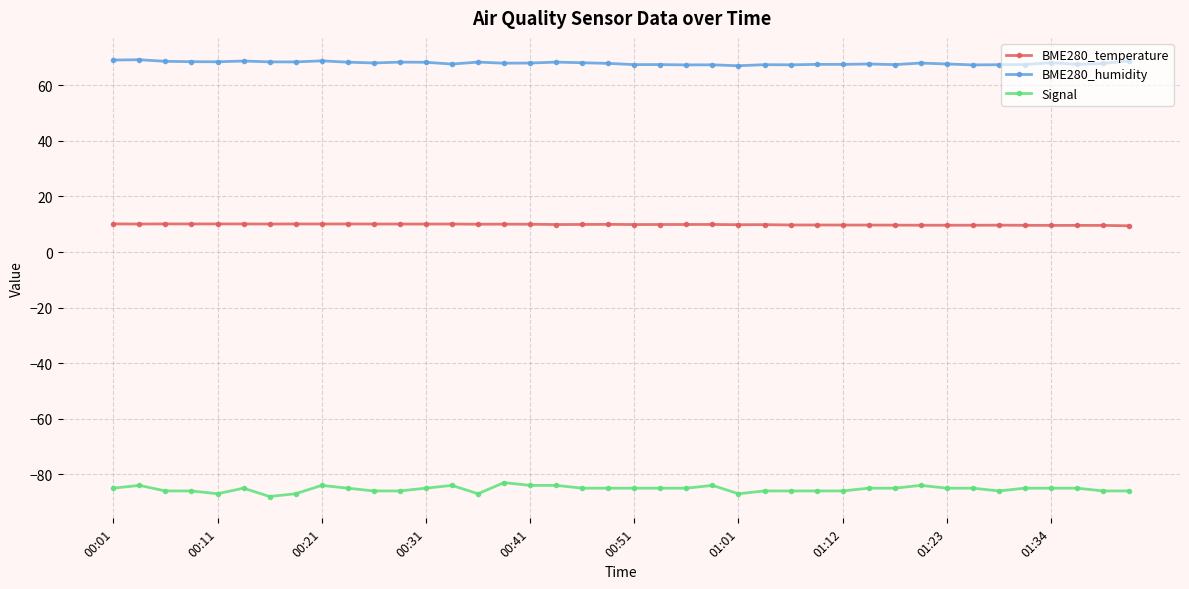

How many lines are shown in the chart?

3